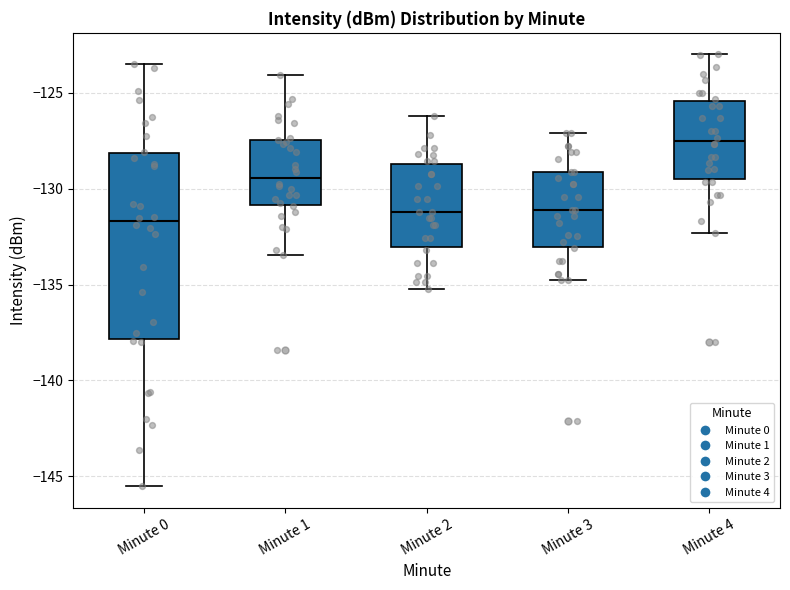

Which box is the tallest, from its lower edge to its upper edge?

Minute 0